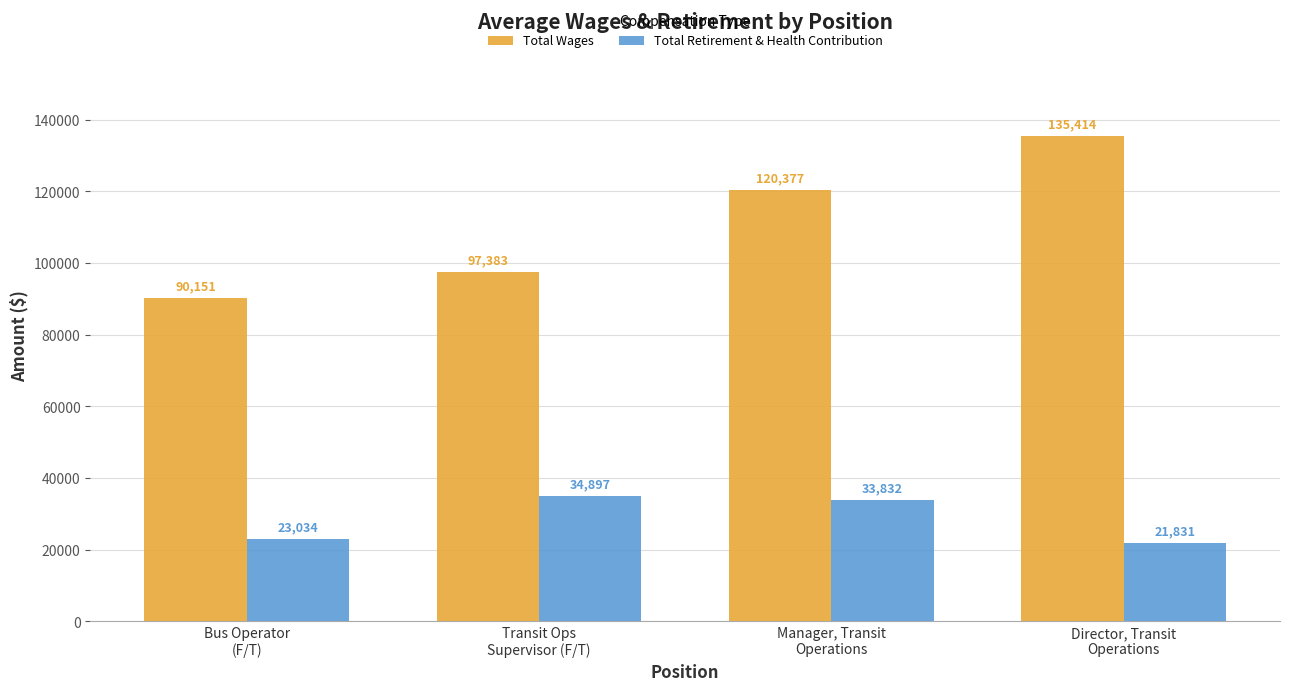

Are the bars grouped side by side (vs. stacked)?

Yes